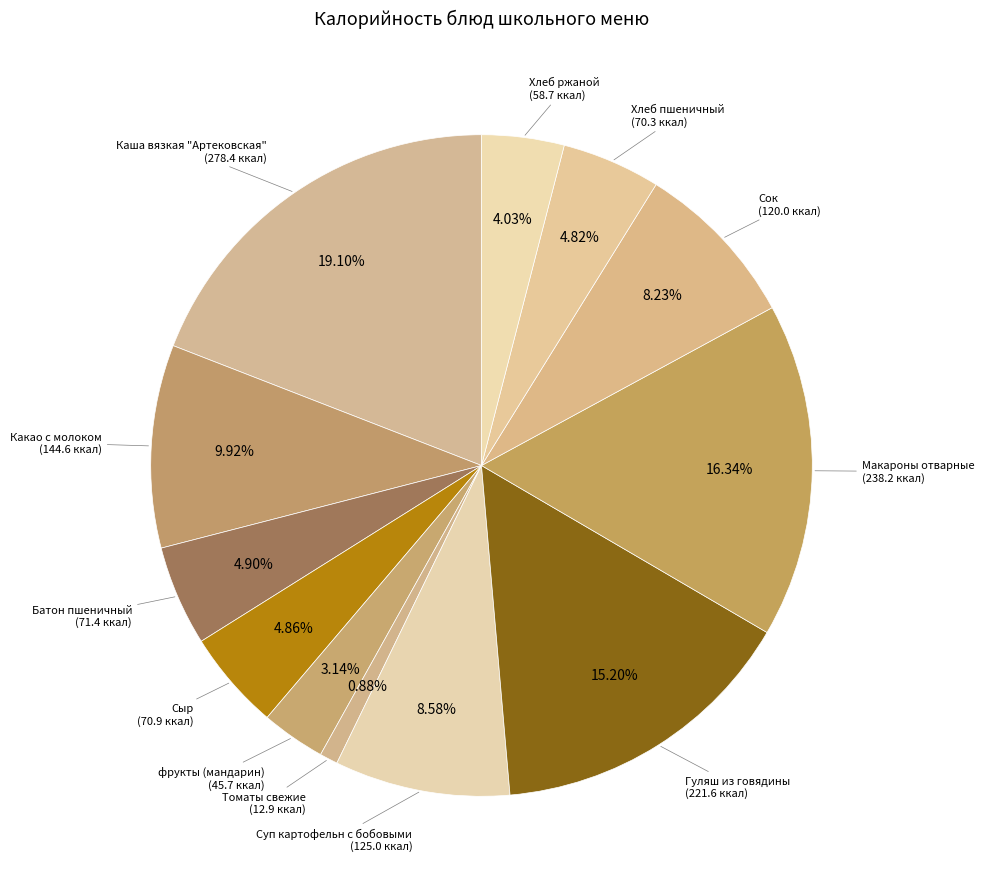

Count the number of slices in the pie.

12